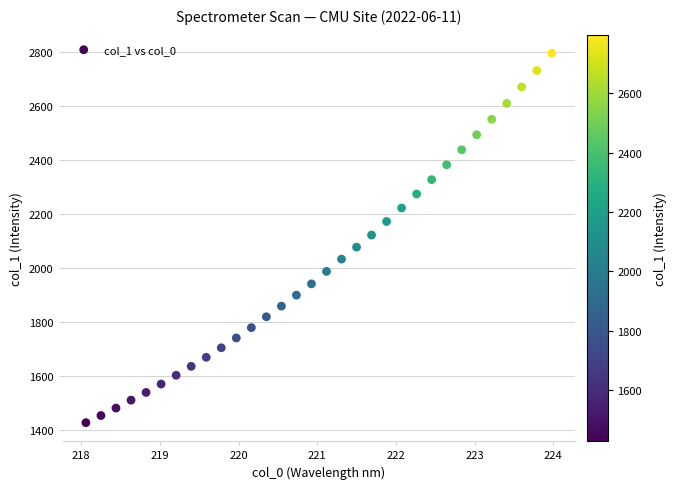

What is the range of Y values (max minus min)?

1369.5